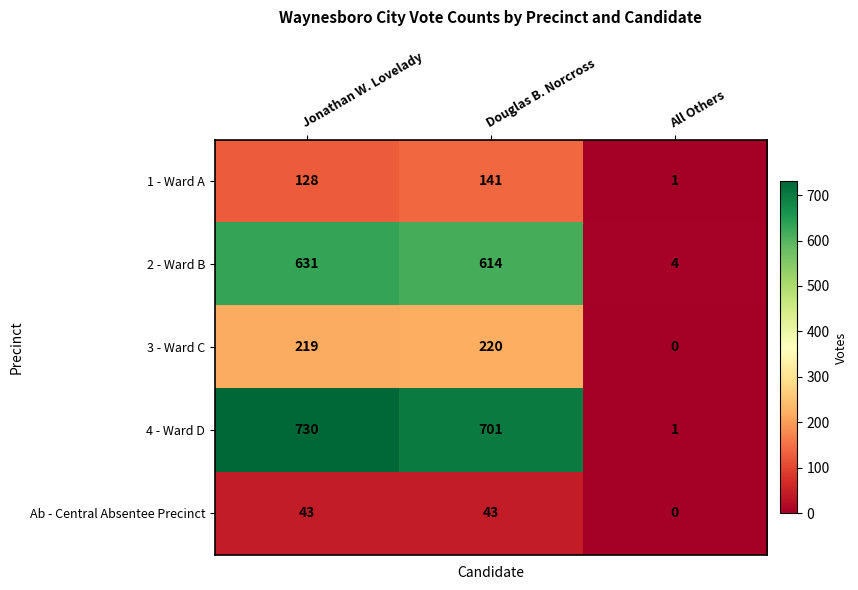

True or false: 2 - Ward B has a value of 1046 at Douglas B. Norcross.

False